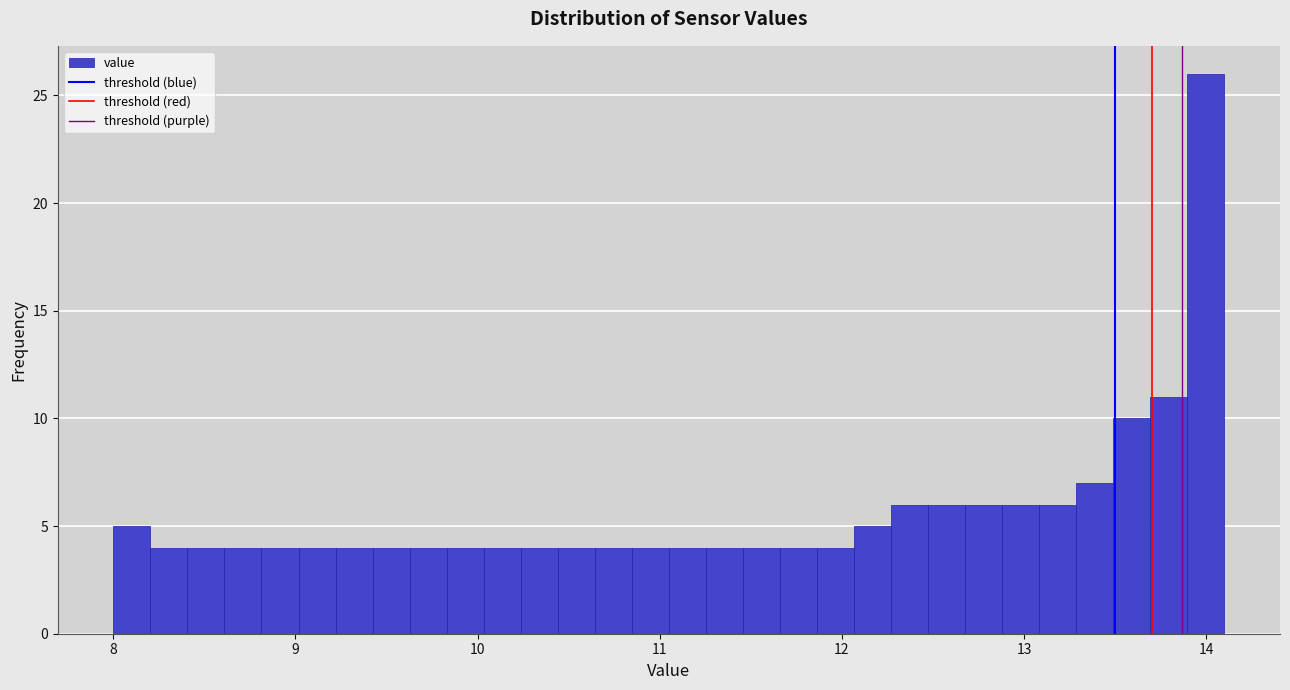

Around what value on the x-axis is the tallest bar? Give the approximate position of its centre, as read against the axis.

14.0